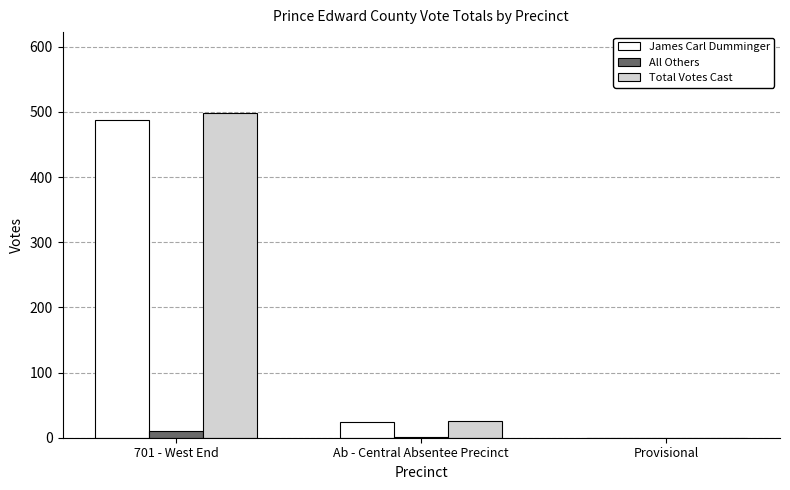

The value of James Carl Dumminger at 701 - West End is 705. True or false?

False